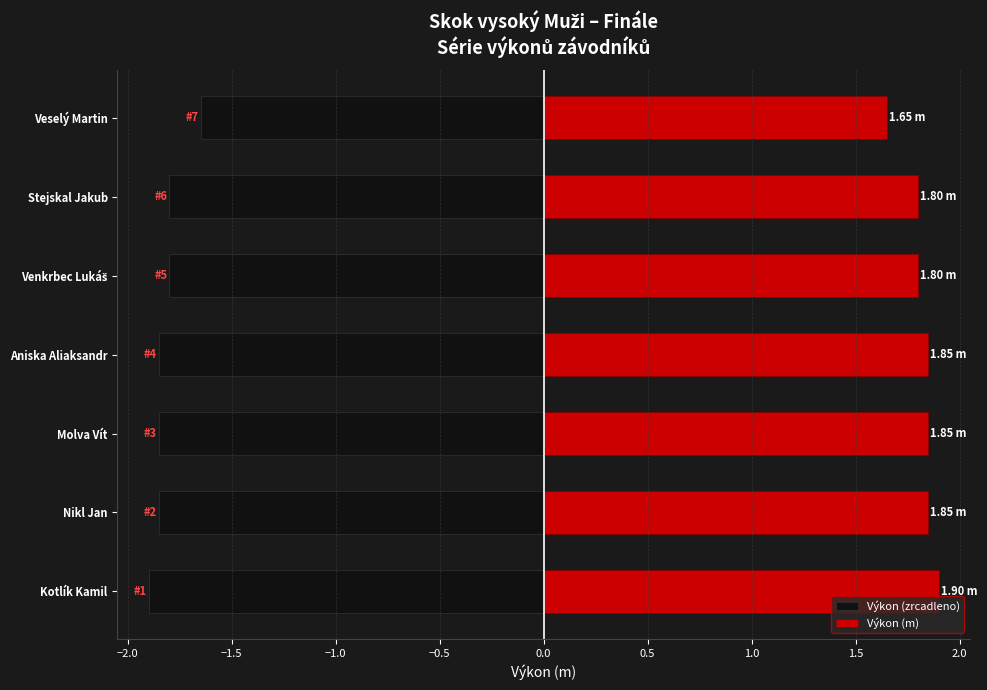

Count the Výkon (m) values in the range 1 to 2.

7